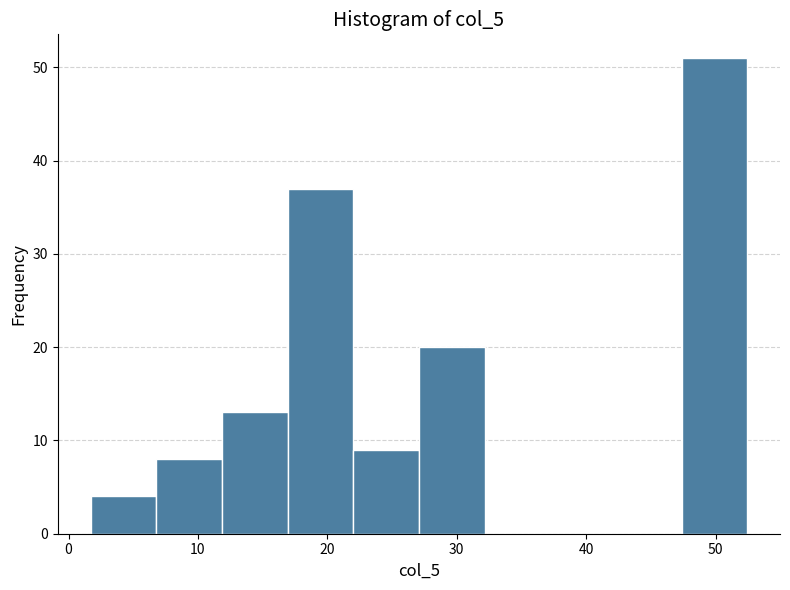

How tall is the bar that spans 27 to 32 on the x-axis? Neither the bar edges nor the heights are printed on the chart, so give them approximately, as read against the axes.

20